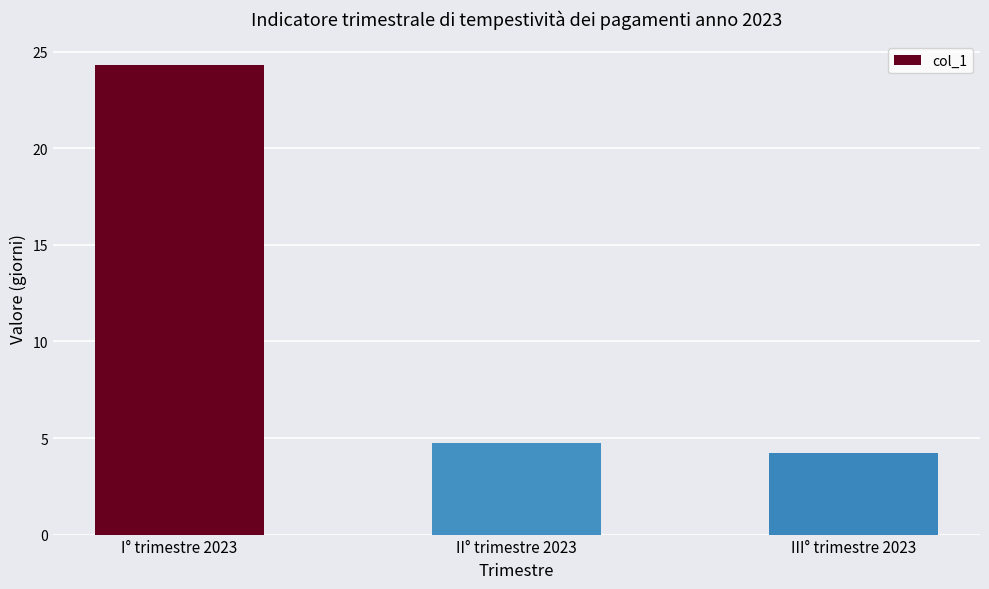

Rank the categories by value from highest to lowest.

I° trimestre 2023, II° trimestre 2023, III° trimestre 2023